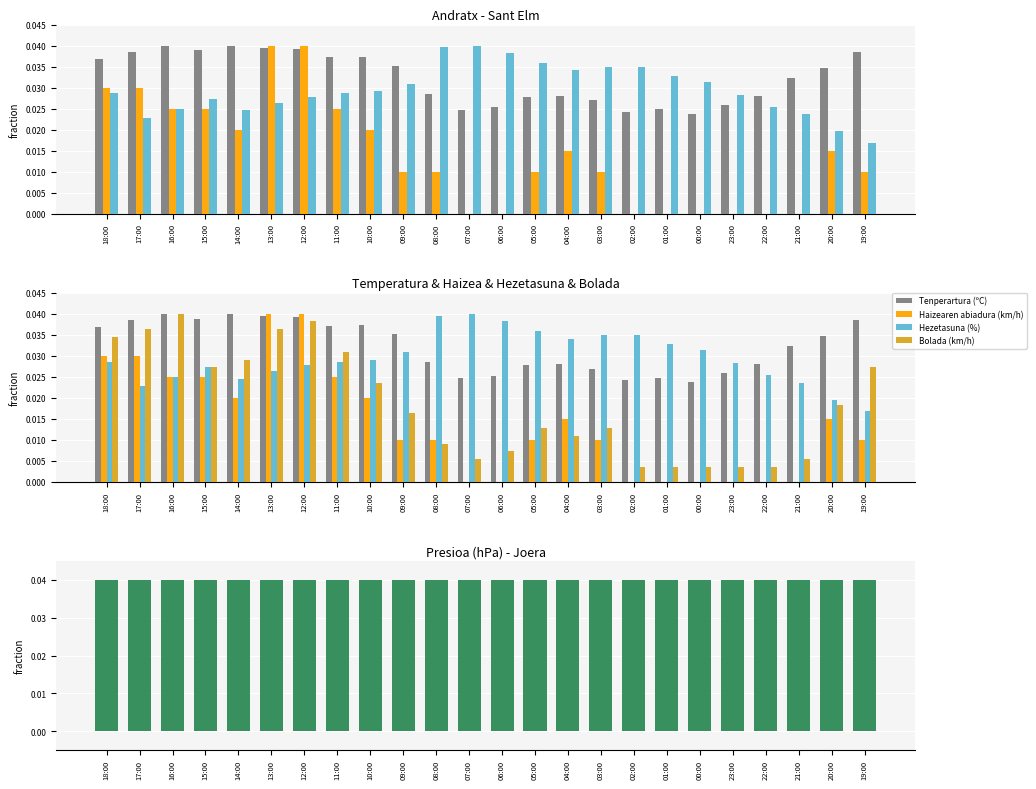

Between 03:00 and 21:00, which is larger?

21:00